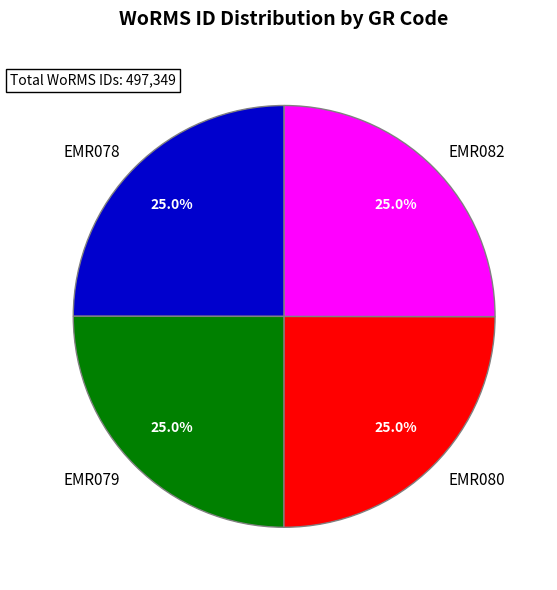

Does EMR079 represent more than half of the total?

No